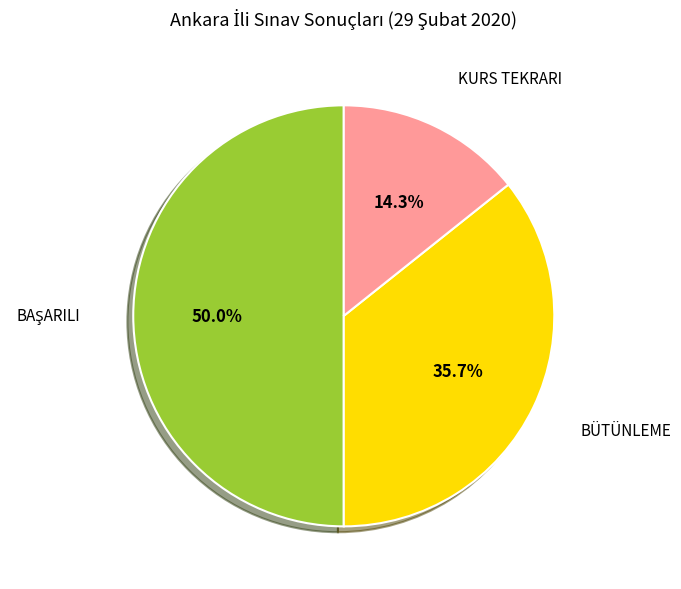

Which slice is the smallest?

KURS TEKRARI